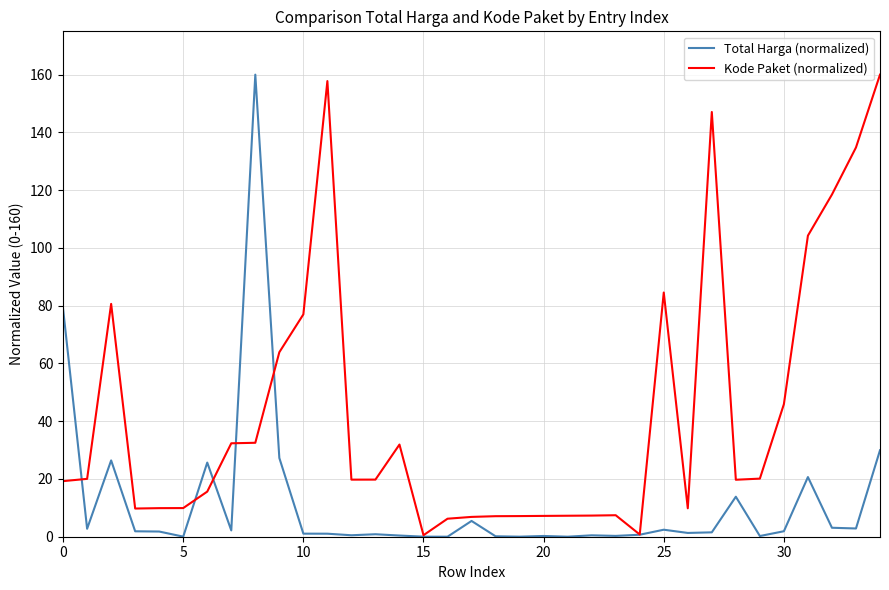

At how many categories does at least one series exceed 111?

6